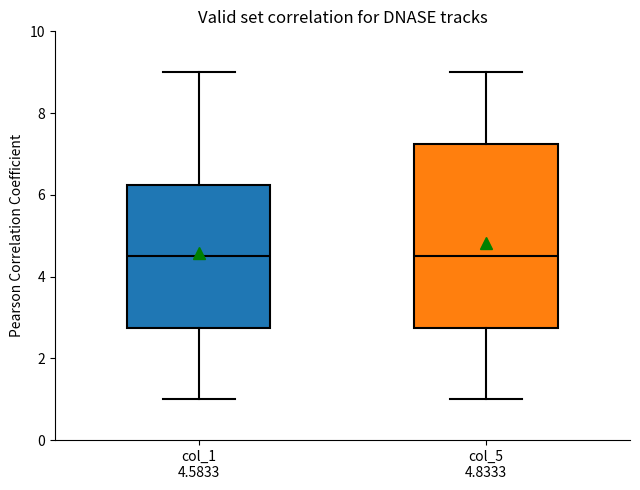

Reading left to right, transcribe this box plot: for each box, give where its median line is, the range the box spans, and where its two whiskers end, as read against the y-axis. The values are not printed on the chart, so give them approximately, as read against the axis.

col_1 4.5833: median 4.6, box 2.8 to 6.2, whiskers 1.0 to 9.0
col_5 4.8333: median 4.6, box 2.8 to 7.2, whiskers 1.0 to 9.0